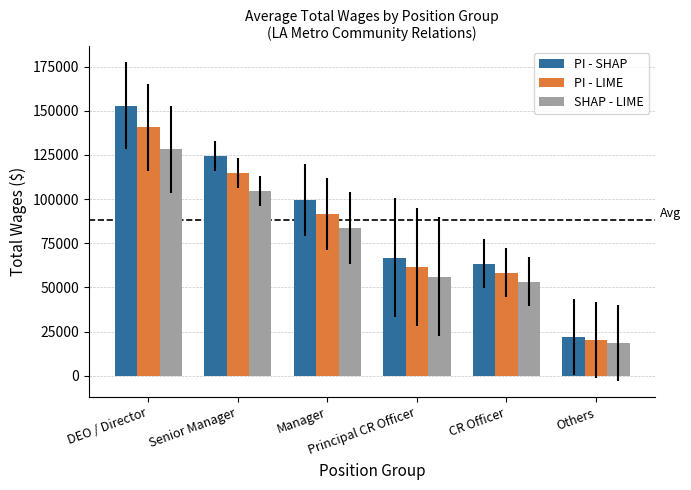

How many values in the PI - LIME series are below 91689?

3